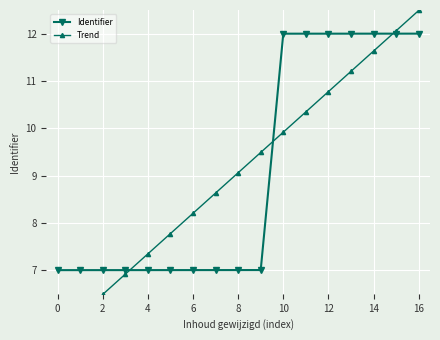

How many times do Trend and Identifier cross each other?

3